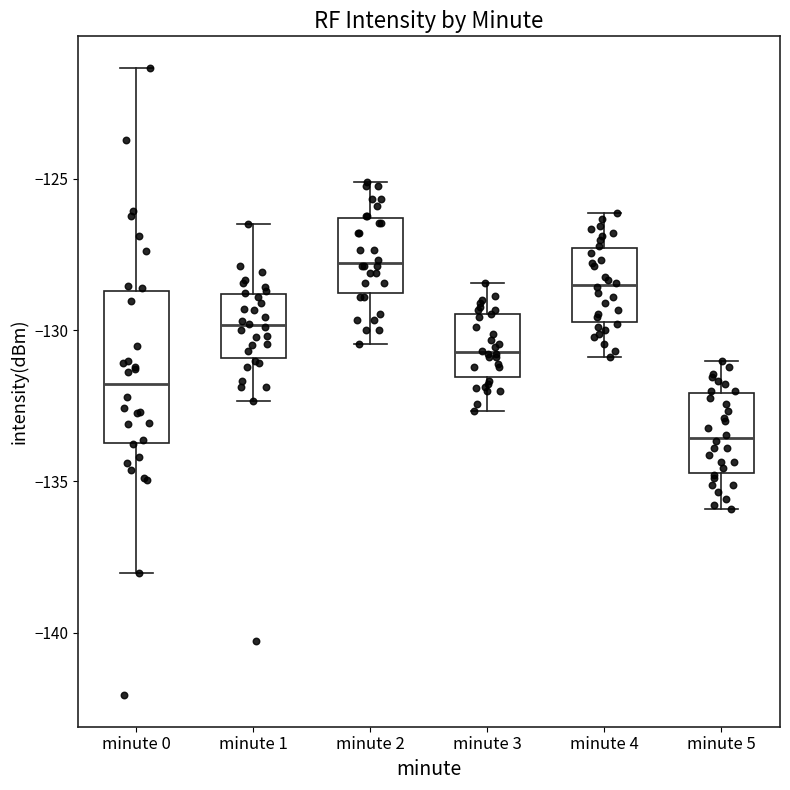

Which box has the lowest median line?

minute 5